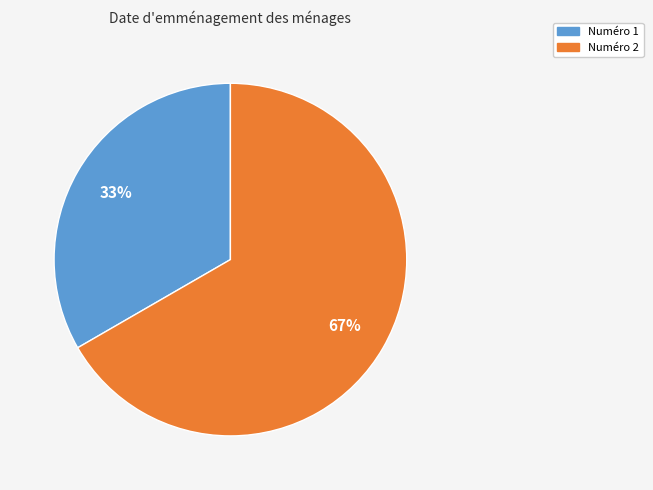

Is there a majority slice in this chart?

Yes